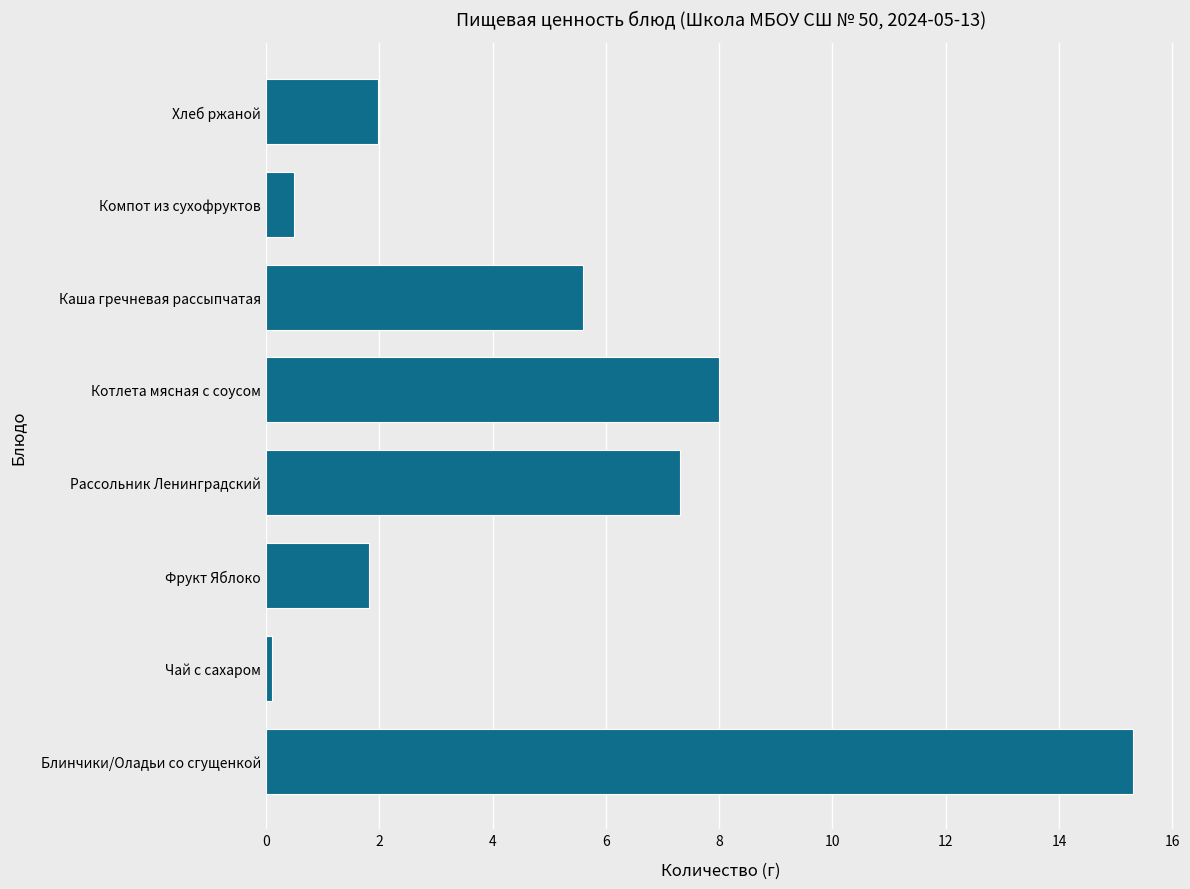

Between Рассольник Ленинградский and Чай с сахаром, which is larger?

Рассольник Ленинградский